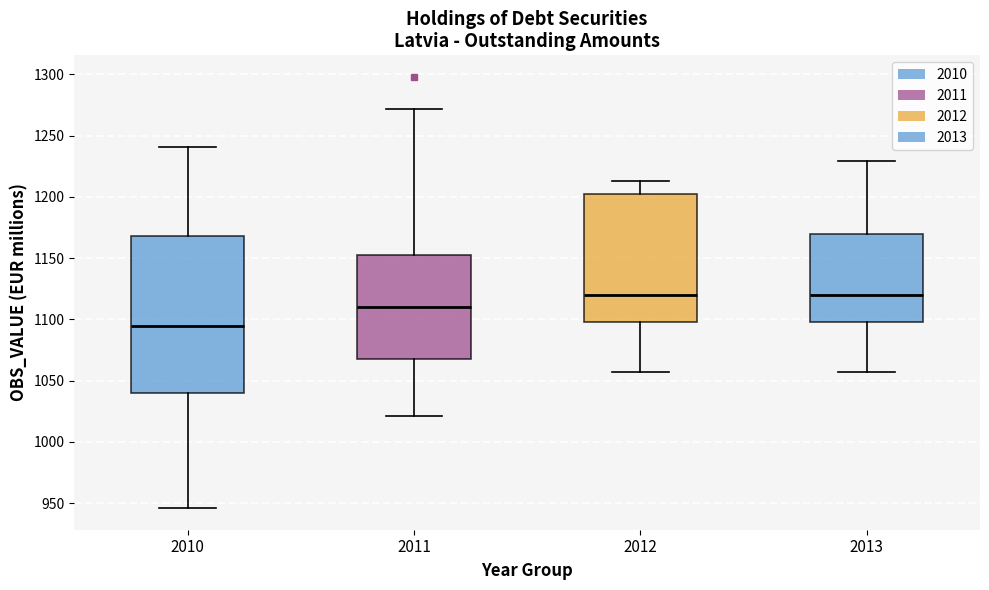

Where is the upper edge of the box at x = 2012 on the y-axis? The values are not printed on the chart, so give them approximately, as read against the axis.

1200